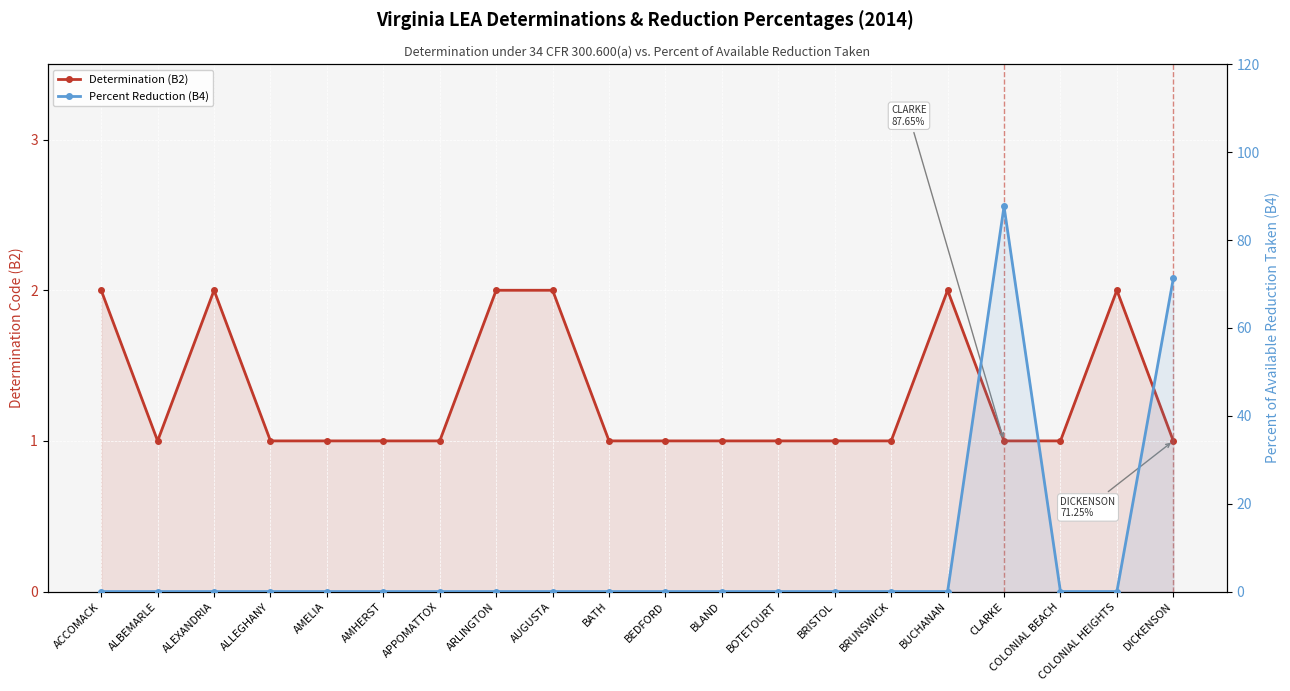

How many lines are shown in the chart?

2